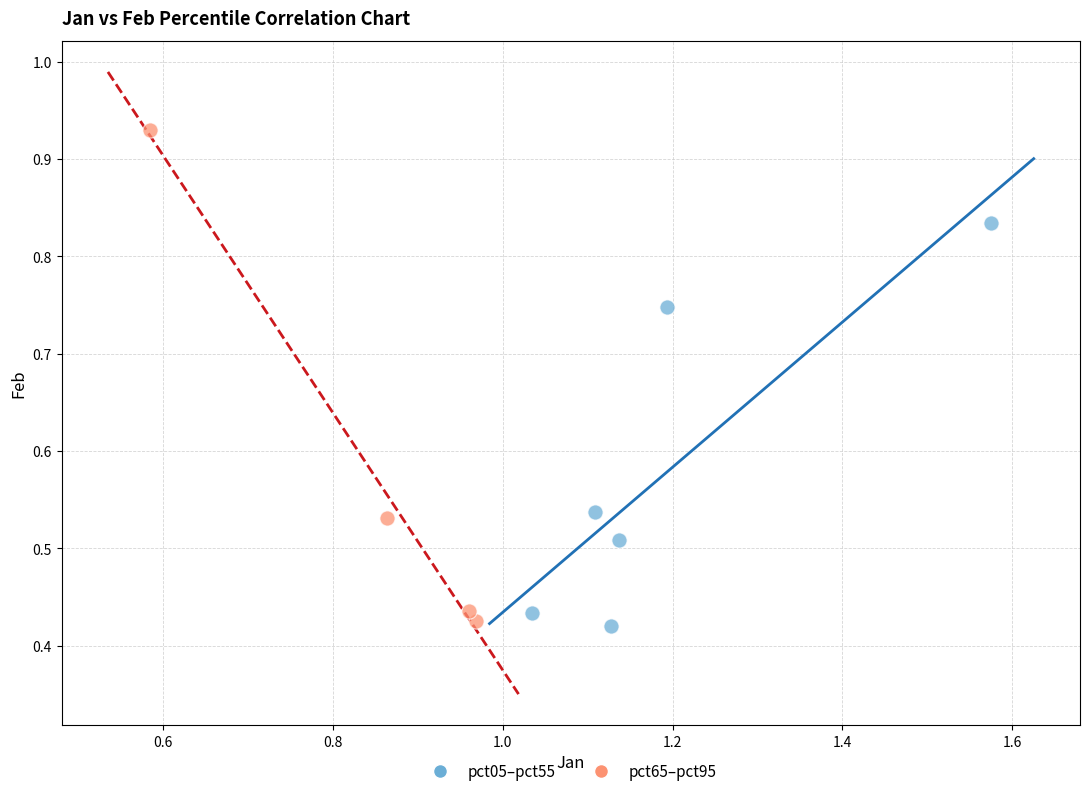

What are all the series names shown in the legend?

pct05–pct55, pct65–pct95